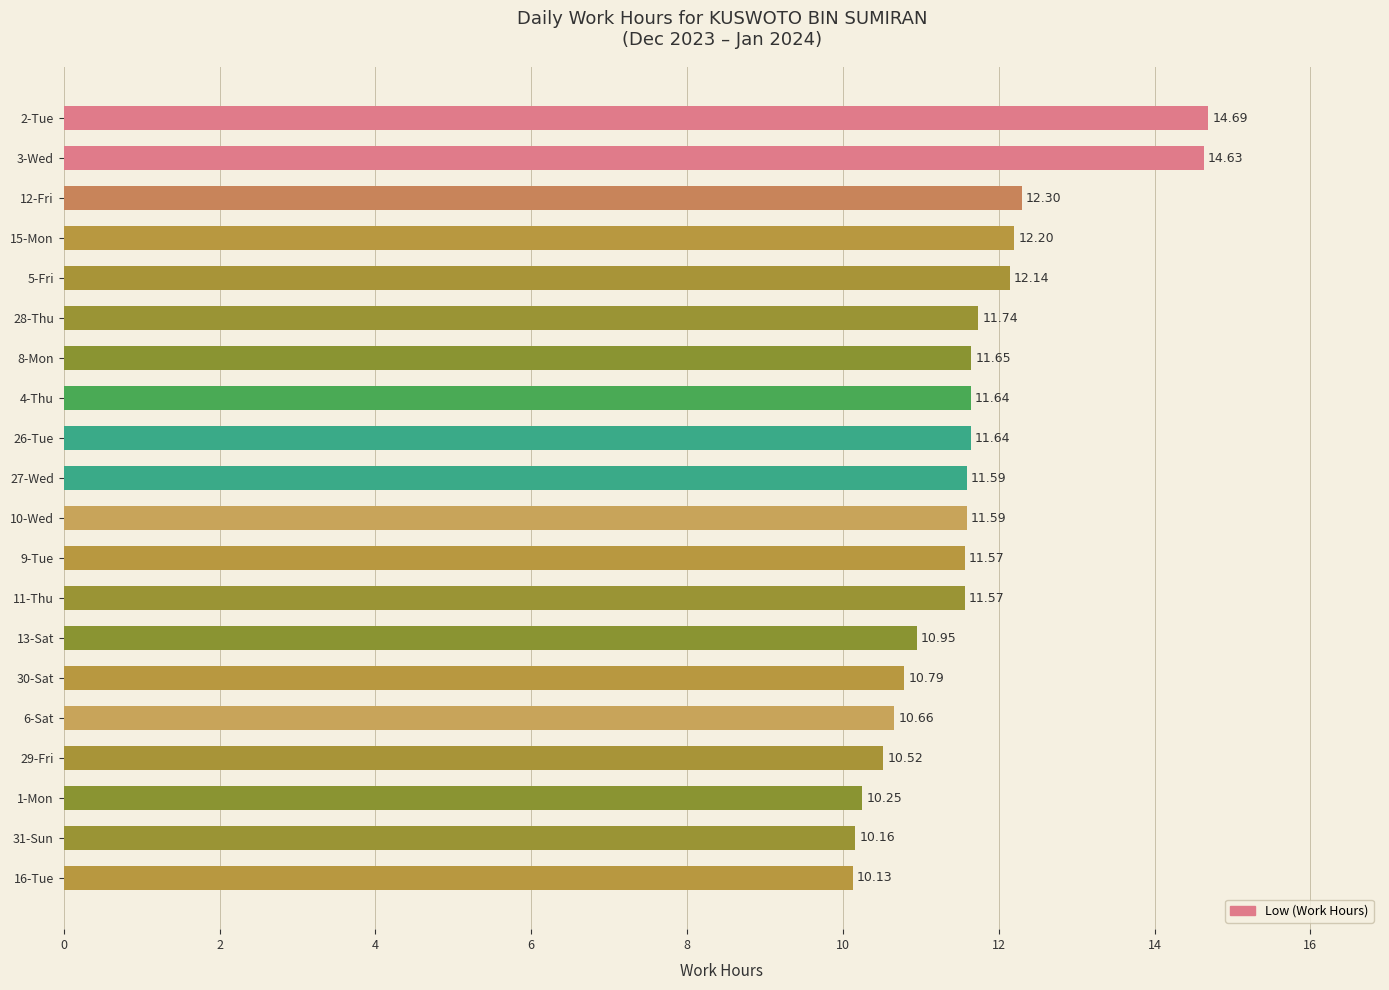

What is the difference between the second highest and second lowest values?

4.5